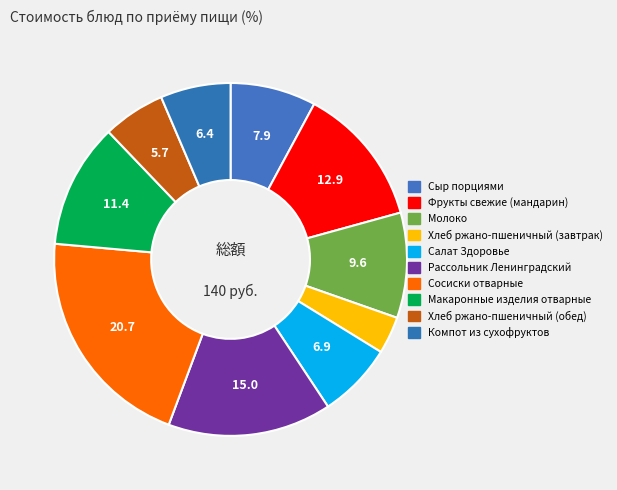

Which category has the smallest portion of the pie?

Хлеб ржано-пшеничный (завтрак)